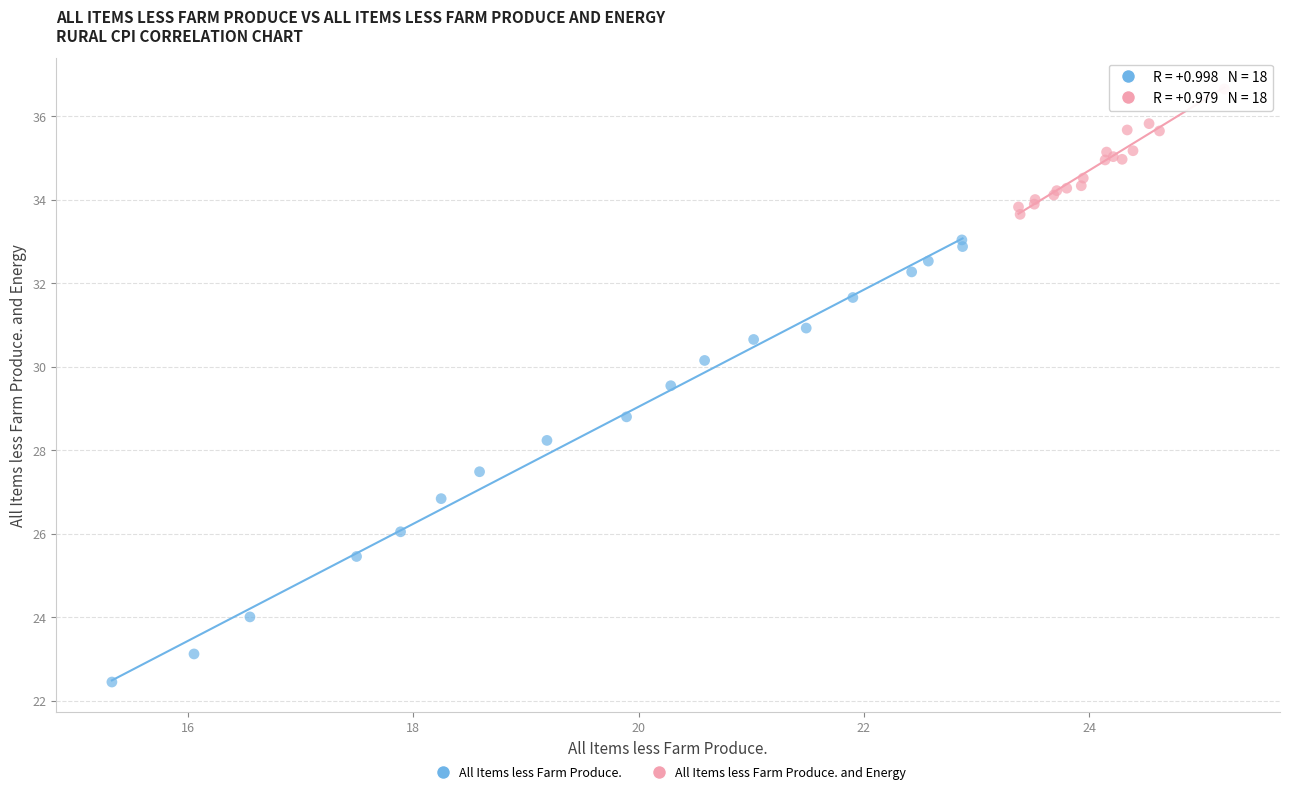

Which series contains the lowest Y value?

All Items less Farm Produce.